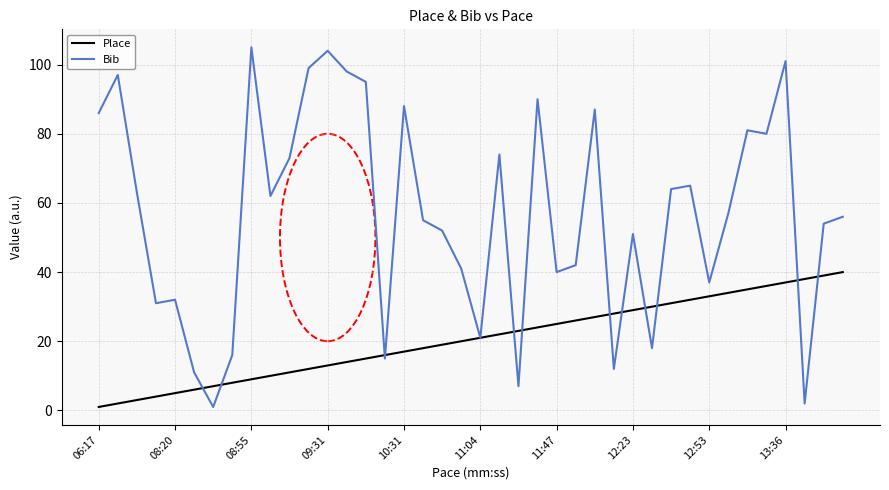

List the series in order of their peak value, highest first.

Bib, Place